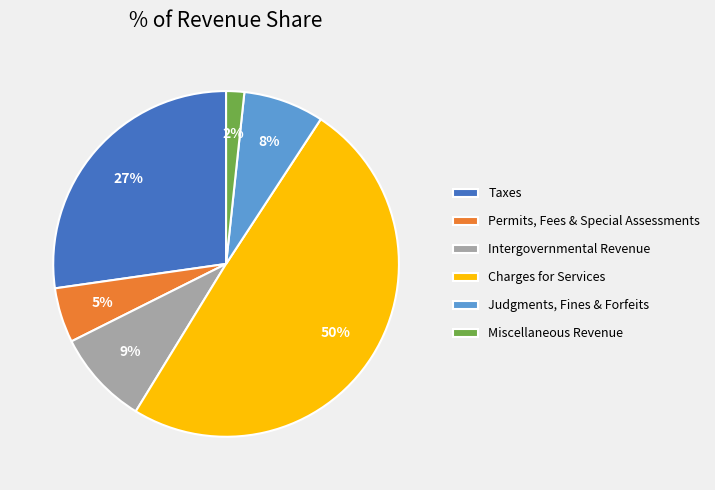

True or false: Intergovernmental Revenue accounts for 9% of the total.

True